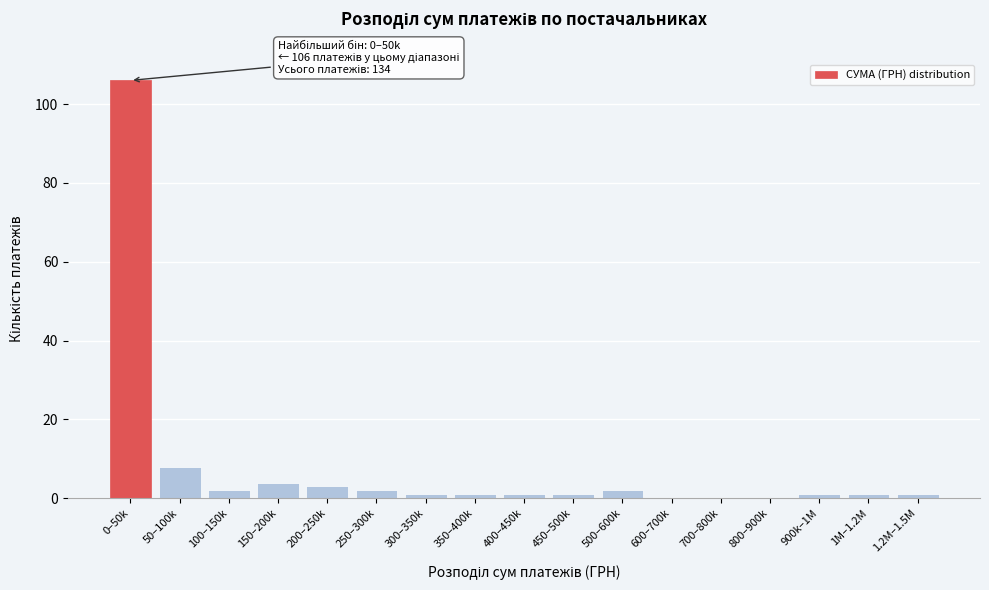

Reading right to left, list all the values displayed in this chart.

1.2M–1.5M=1	1M–1.2M=1	900k–1M=1	800–900k=0	700–800k=0	600–700k=0	500–600k=2	450–500k=1	400–450k=1	350–400k=1	300–350k=1	250–300k=2	200–250k=3	150–200k=4	100–150k=2	50–100k=8	0–50k=106